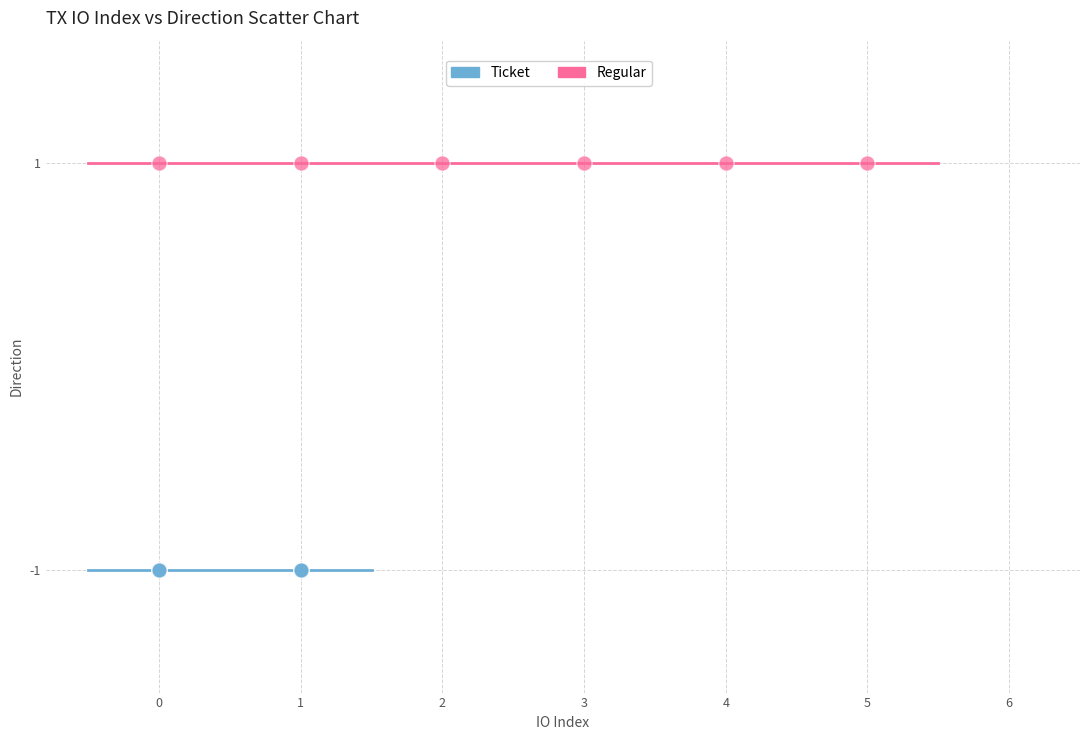

Which series reaches the maximum Y coordinate?

Regular